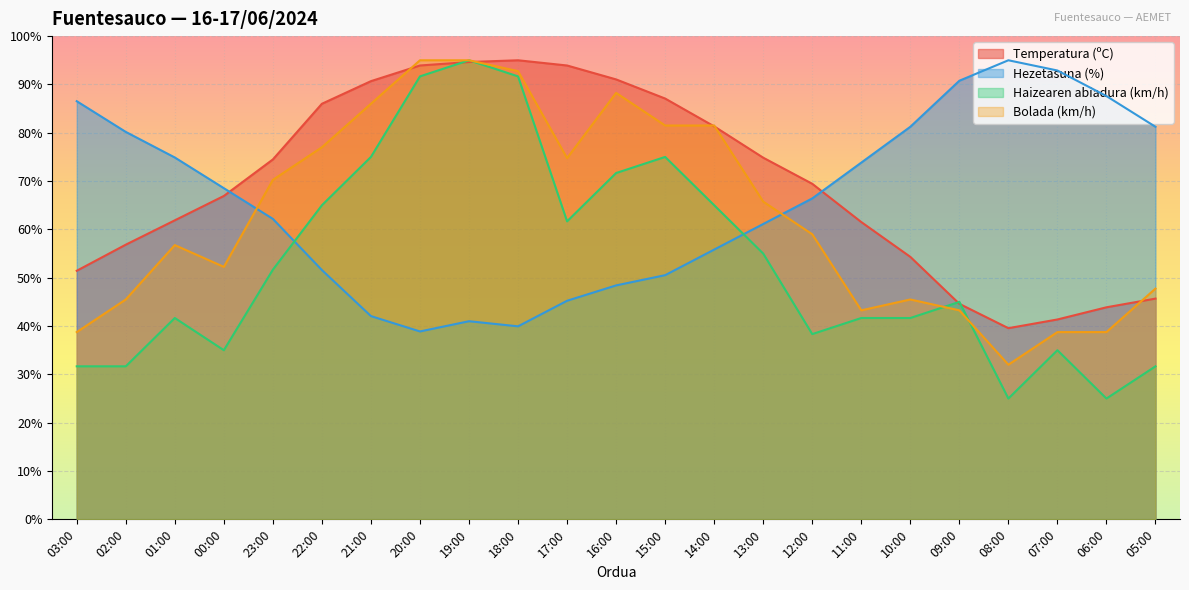

Reading right to left, list all the values displayed in this chart.

Temperatura (ºC): 05:00=45.7	06:00=43.9	07:00=41.4	08:00=39.6	09:00=44.6	10:00=54.3	11:00=61.5	12:00=69.4	13:00=74.8	14:00=81.3	15:00=87.1	16:00=91.0	17:00=93.9	18:00=95.0	19:00=94.6	20:00=93.9	21:00=90.7	22:00=86.0	23:00=74.5	00:00=66.9	01:00=61.9	02:00=56.8	03:00=51.4
Hezetasuna (%): 05:00=81.2	06:00=87.6	07:00=92.9	08:00=95.0	09:00=90.8	10:00=81.2	11:00=73.8	12:00=66.4	13:00=61.1	14:00=55.8	15:00=50.5	16:00=48.4	17:00=45.2	18:00=39.9	19:00=41.0	20:00=38.9	21:00=42.1	22:00=51.6	23:00=62.2	00:00=68.5	01:00=74.9	02:00=80.2	03:00=86.5
Haizearen abiadura (km/h): 05:00=31.7	06:00=25.0	07:00=35.0	08:00=25.0	09:00=45.0	10:00=41.7	11:00=41.7	12:00=38.3	13:00=55.0	14:00=65.0	15:00=75.0	16:00=71.7	17:00=61.7	18:00=91.7	19:00=95.0	20:00=91.7	21:00=75.0	22:00=65.0	23:00=51.7	00:00=35.0	01:00=41.7	02:00=31.7	03:00=31.7
Bolada (km/h): 05:00=47.8	06:00=38.8	07:00=38.8	08:00=32.0	09:00=43.2	10:00=45.5	11:00=43.2	12:00=59.0	13:00=65.8	14:00=81.5	15:00=81.5	16:00=88.2	17:00=74.8	18:00=92.8	19:00=95.0	20:00=95.0	21:00=86.0	22:00=77.0	23:00=70.2	00:00=52.2	01:00=56.7	02:00=45.5	03:00=38.8